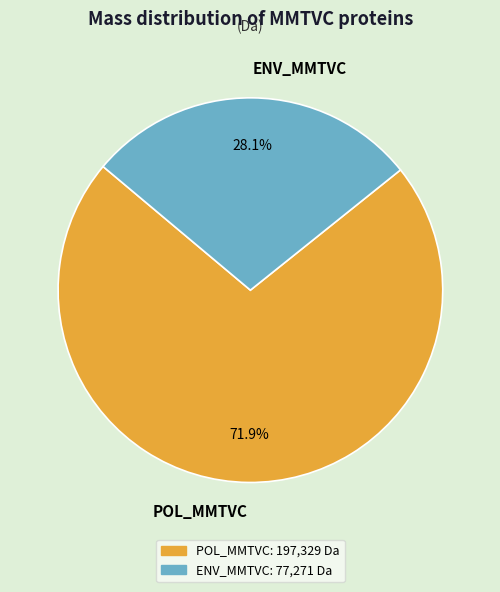

Which has a higher value, POL_MMTVC or ENV_MMTVC?

POL_MMTVC